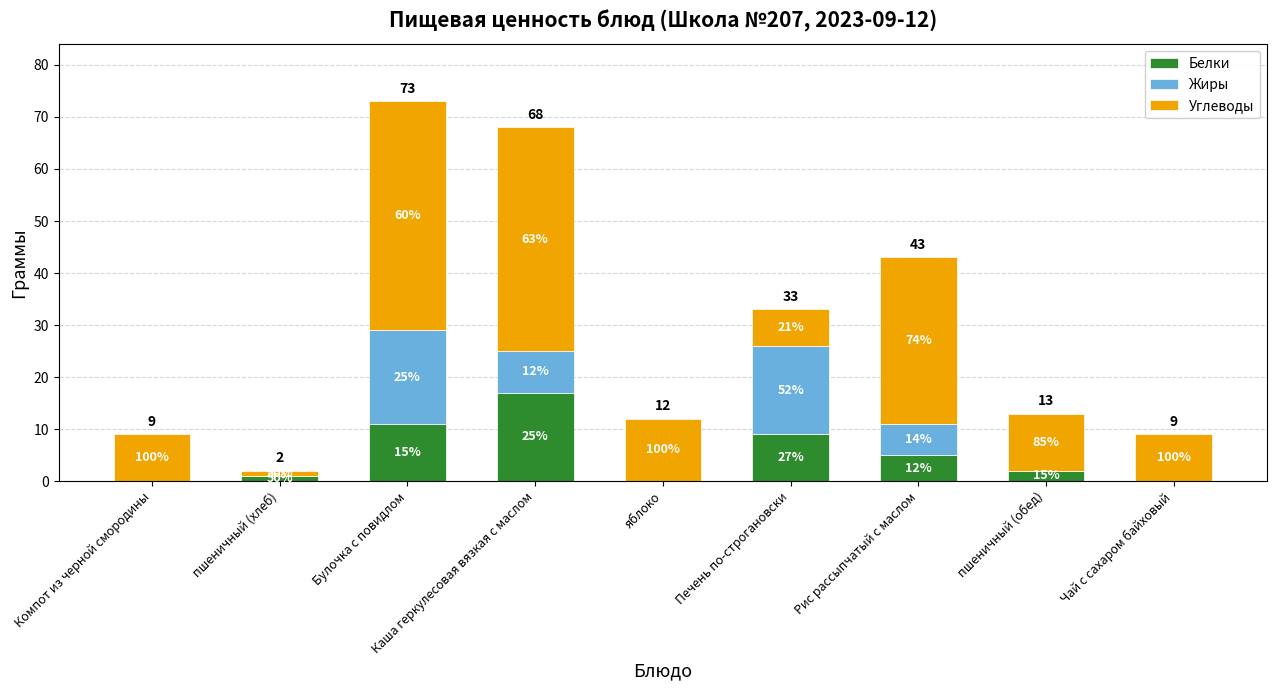

Which series has the widest spread of values?

Углеводы